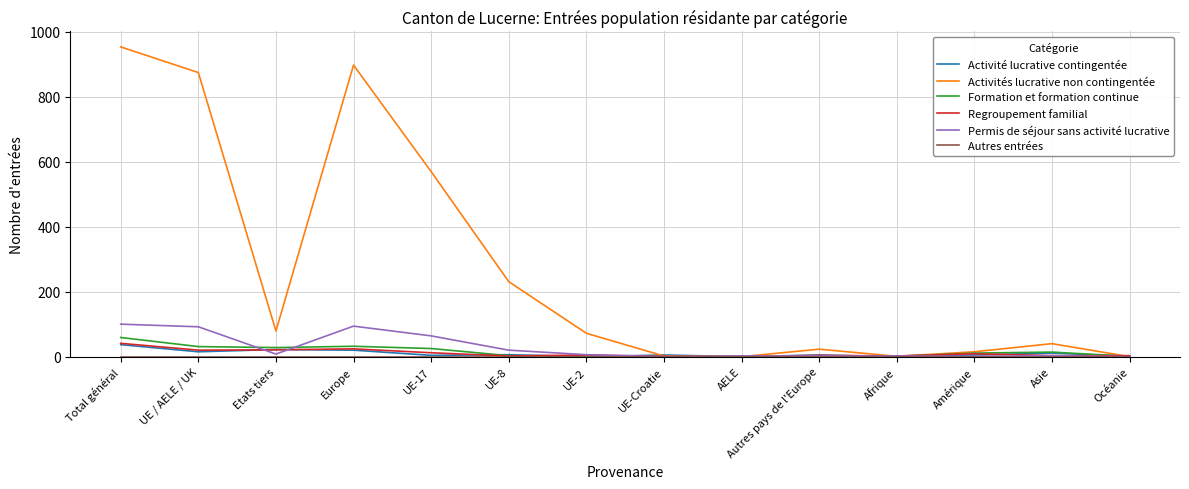

Where is Activités lucrative non contingentée nearest to the value 477?

UE-17